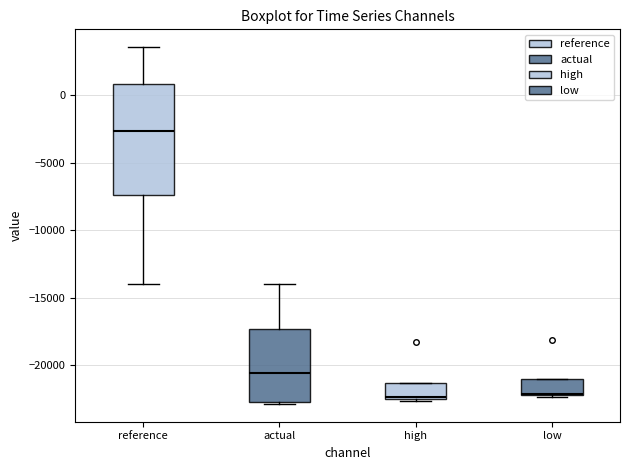

Reading left to right, read every box against the y-axis: the position of its median line, the range the box covers, and the ends of its whiskers. The values are not printed on the chart, so give them approximately, as read against the axis.

reference: median -2500, box -7500 to 1000, whiskers -14000 to 3500
actual: median -20500, box -23000 to -17500, whiskers -23000 to -14000
high: median -22500, box -22500 to -21500, whiskers -22500 to -21500
low: median -22000, box -22000 to -21000, whiskers -22500 to -21000